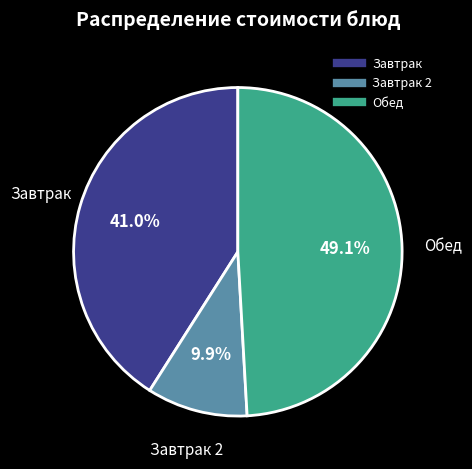

To the nearest percent, what is the average slice percentage?

33%